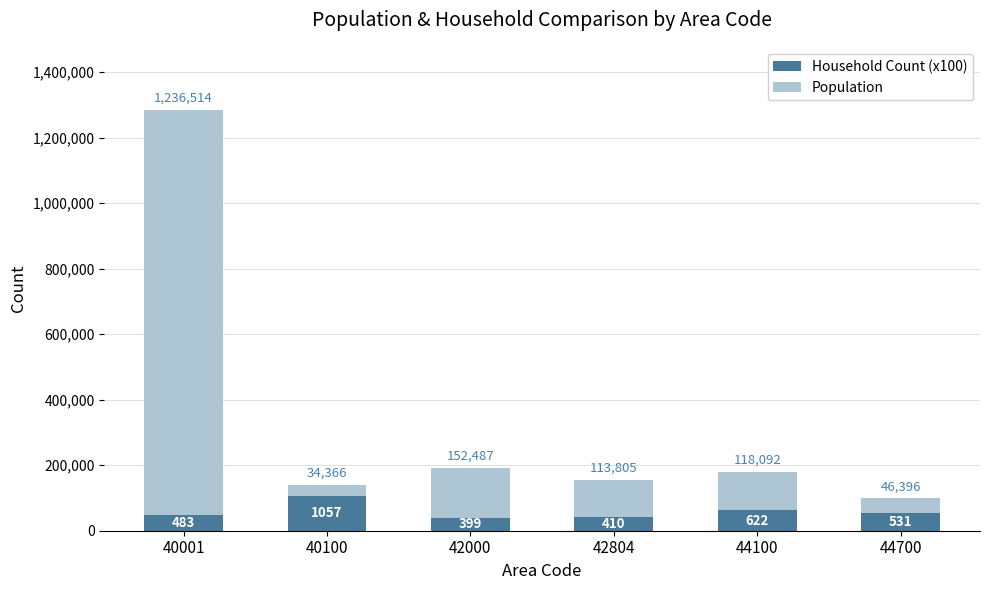

At which category is the sum across all series the highest?

40001